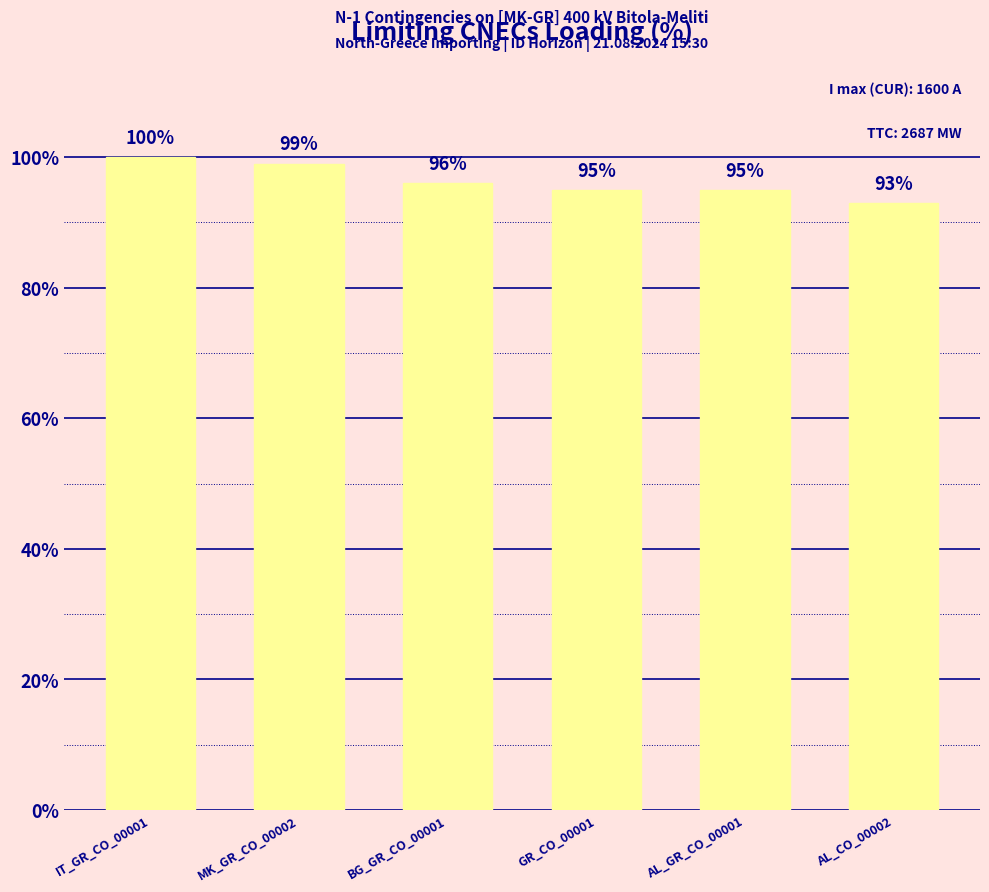

How many distinct data groups are displayed?

1